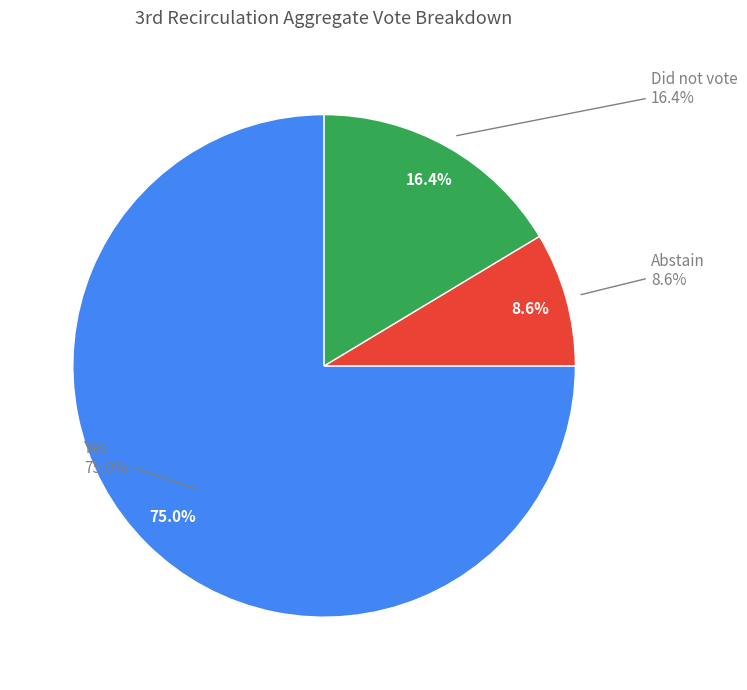

Is Abstain the majority of the pie?

No